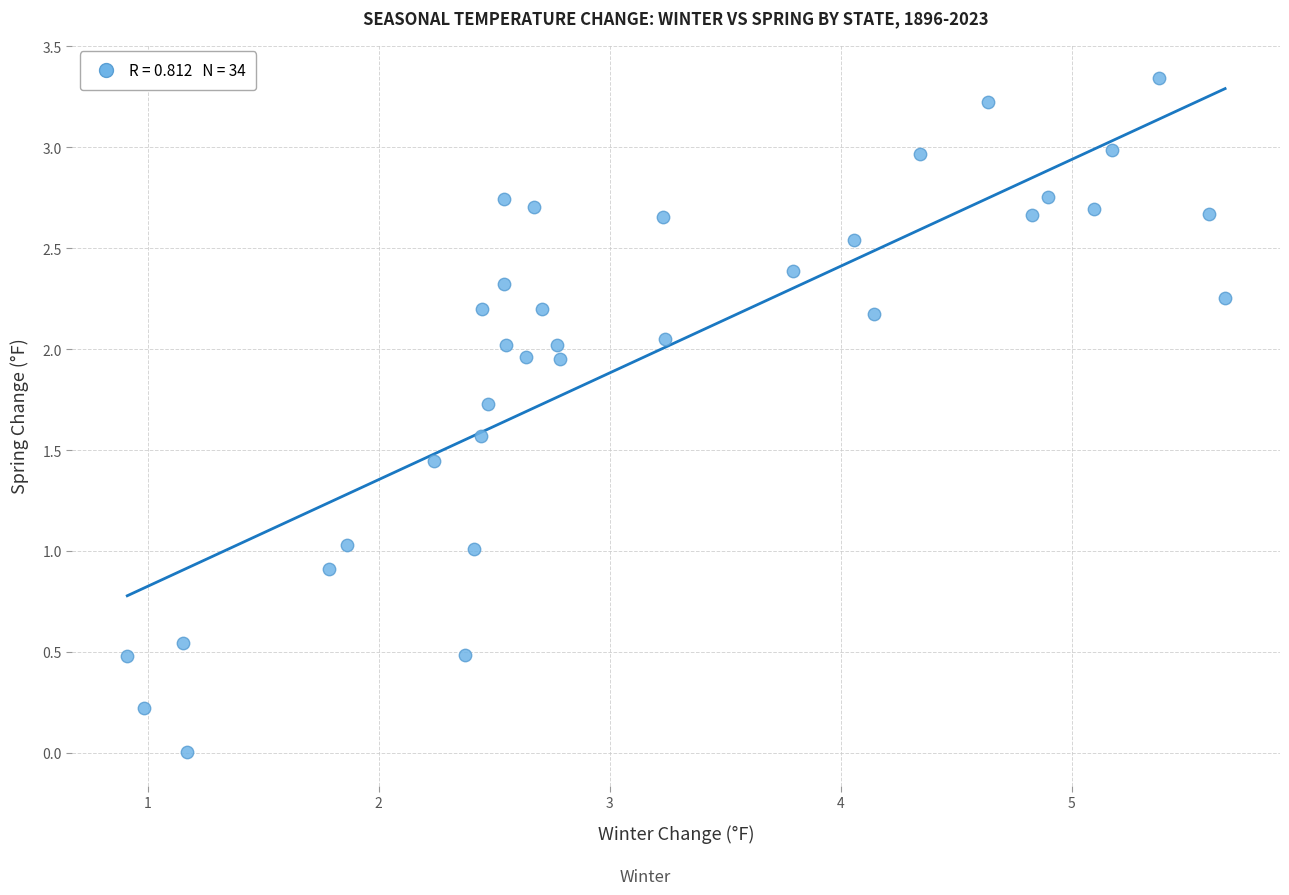

What is the range of X values (max minus min)?

4.8